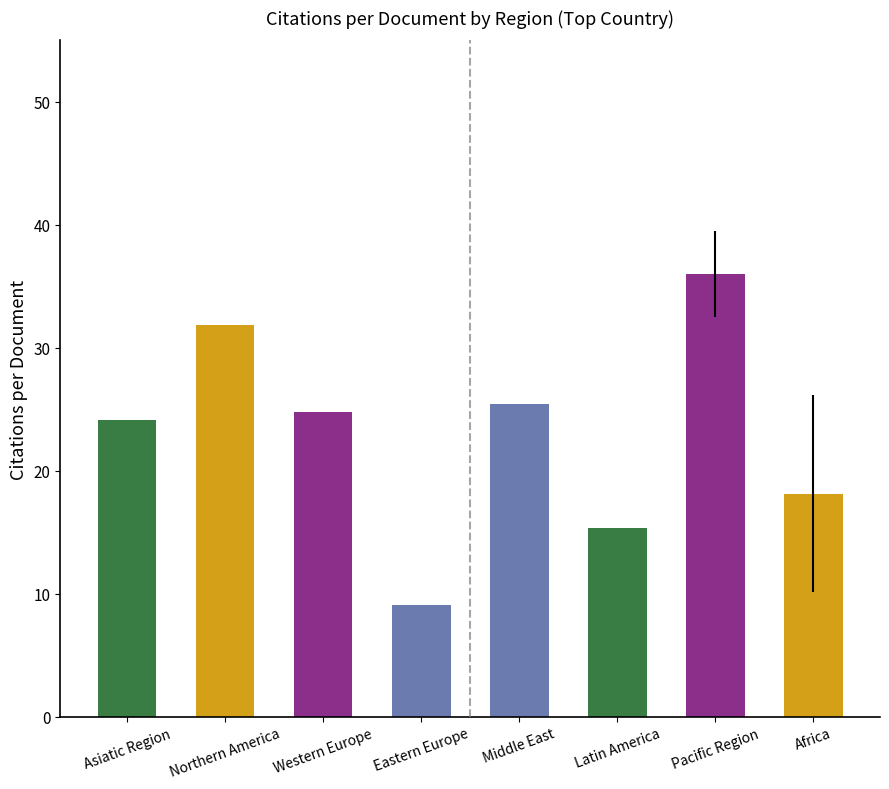

What is the label of the 1st bar from the left?

Asiatic Region